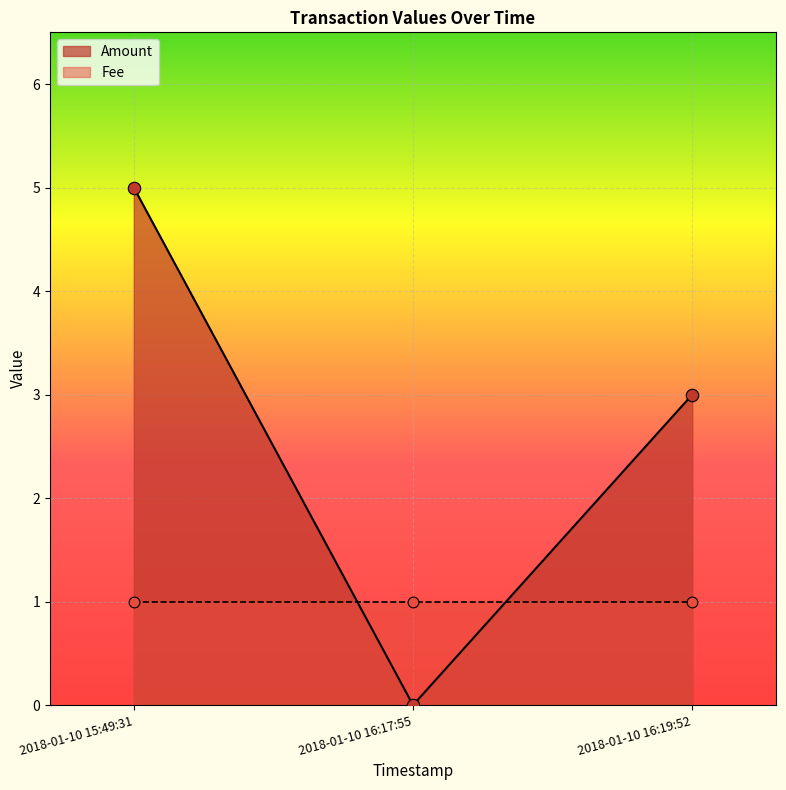

At how many categories does at least one series exceed 3?

1